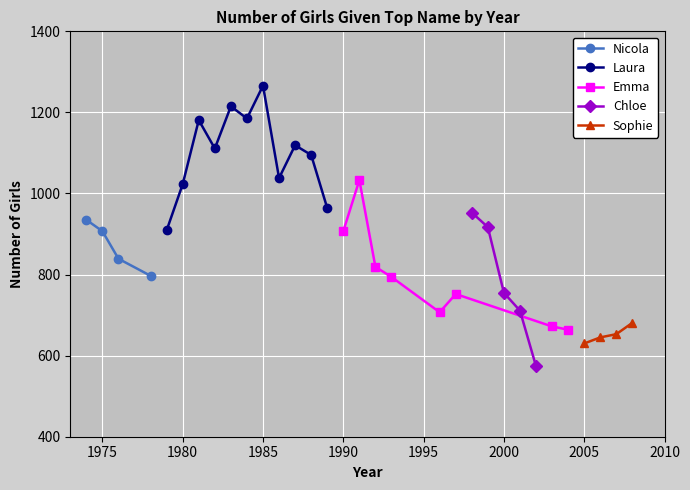

True or false: Sophie and Nicola intersect in this chart.

False